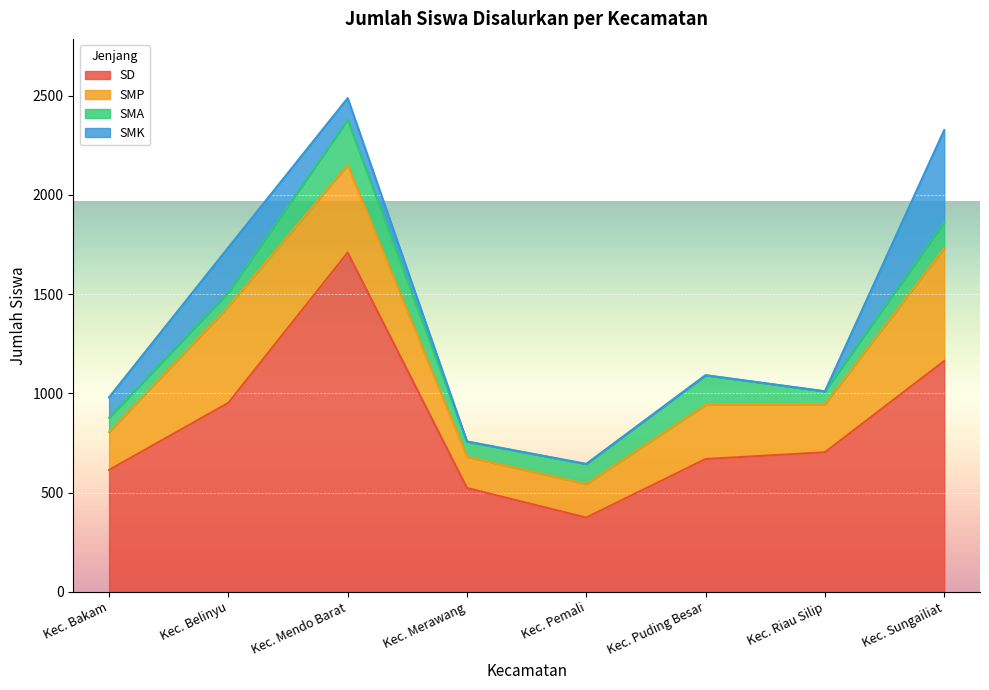

Rank the series by their maximum value, from highest to lowest.

SD, SMP, SMK, SMA